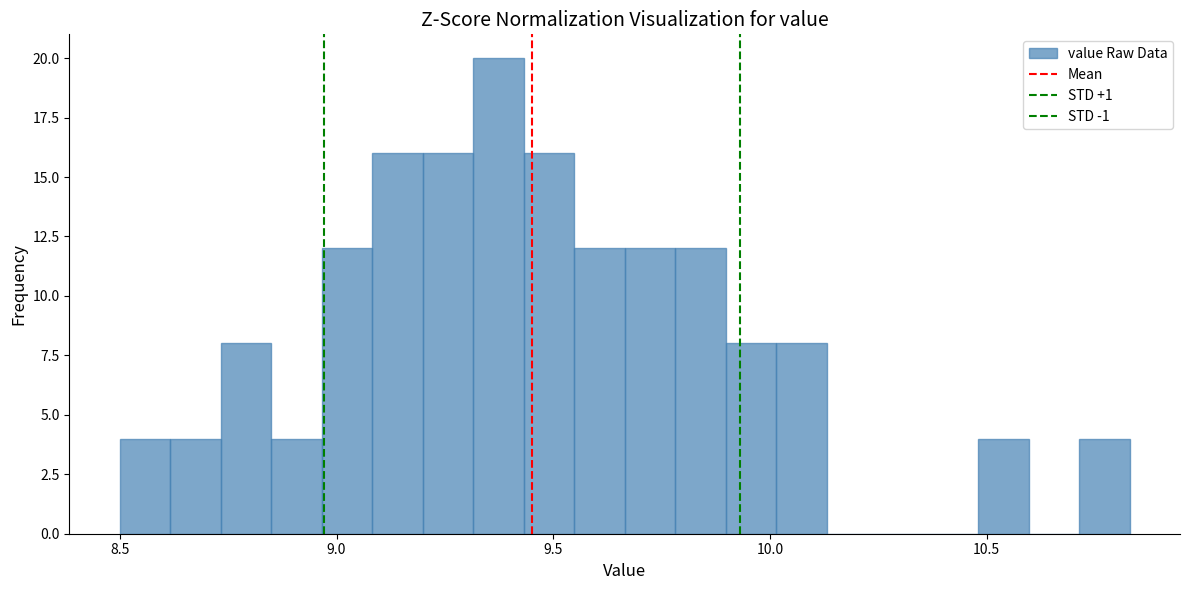

Read against the x-axis, roughly where is the centre of the tallest bar?

9.35